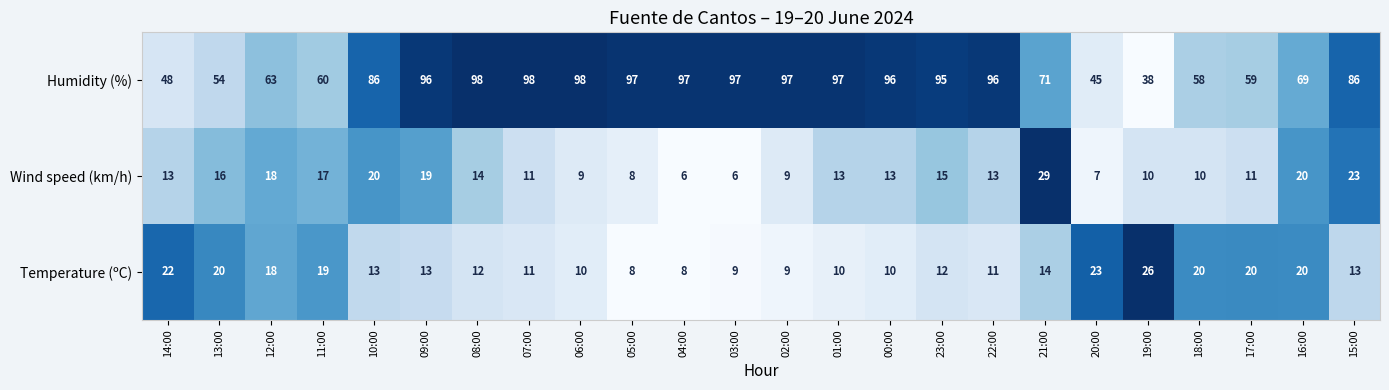

Between 01:00 and 18:00, which series saw the biggest shift?

Humidity (%)